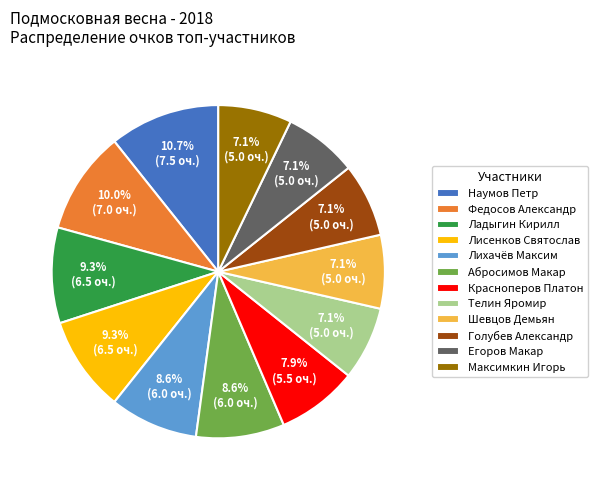

The Голубев Александр slice represents 7% of the pie. True or false?

True